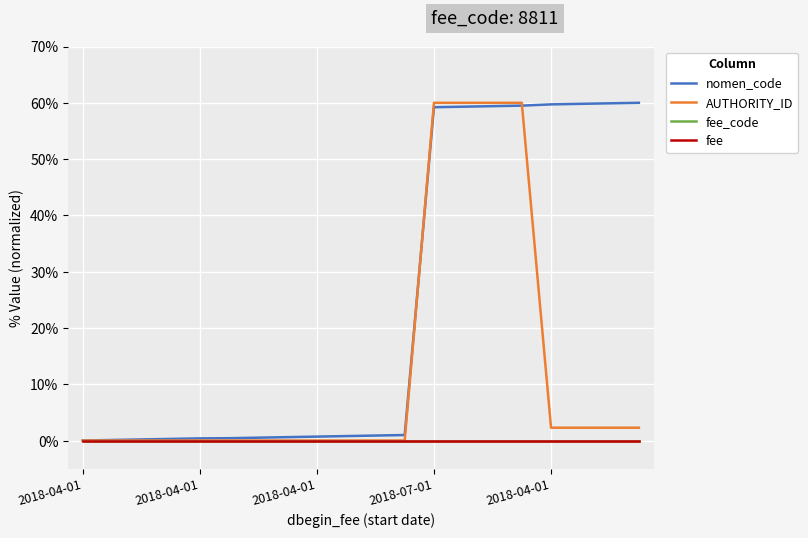

At how many categories does at least one series exceed 51?

8